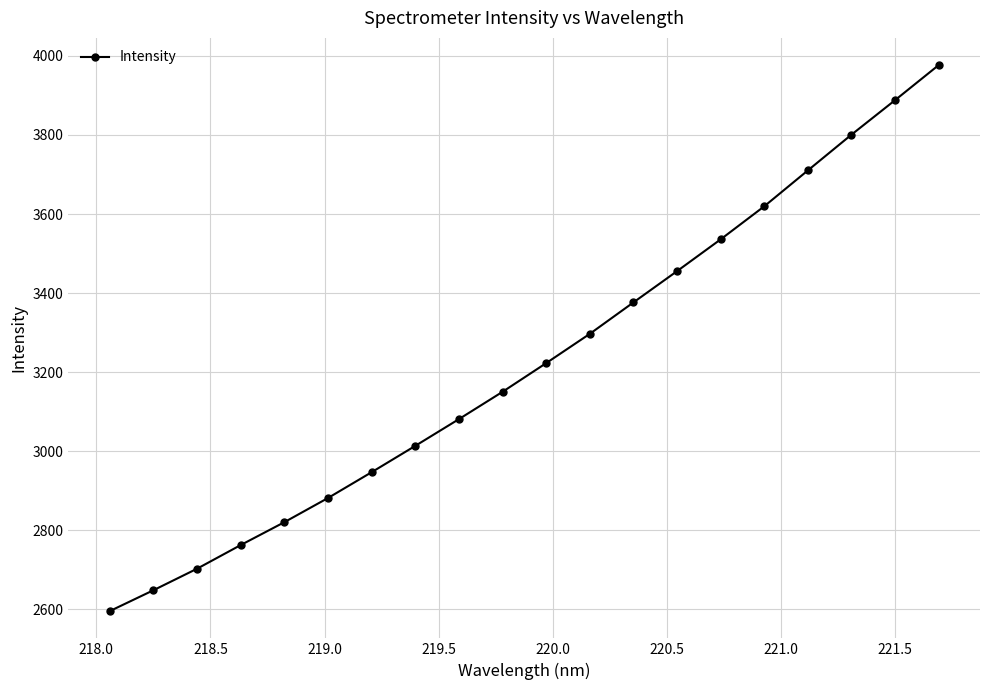

What is the minimum value shown in the chart?

2595.3